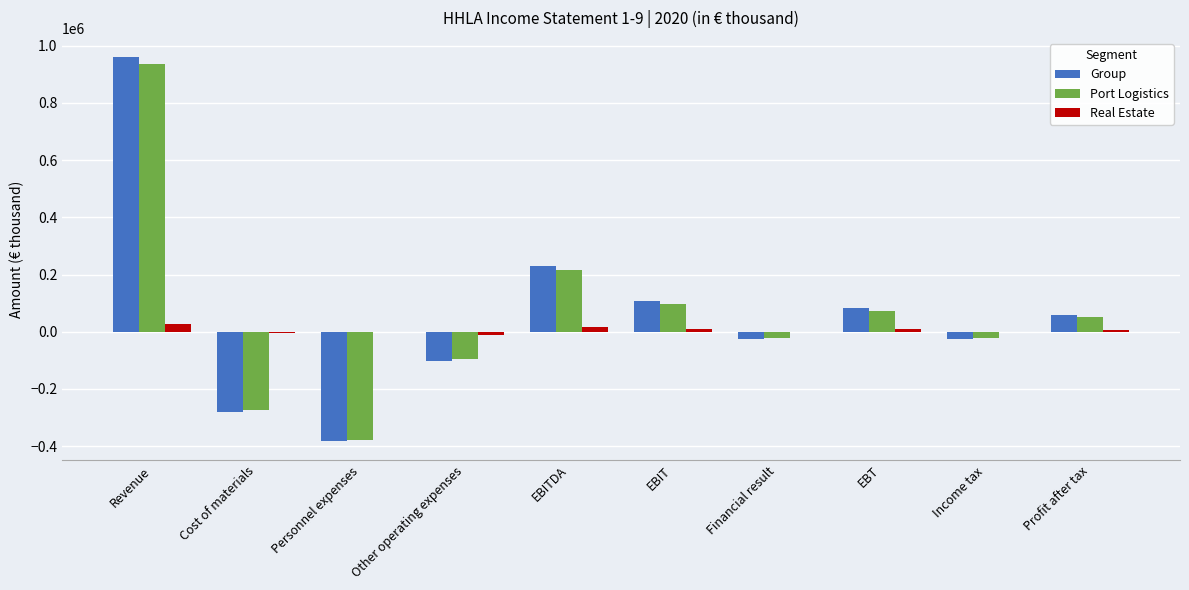

Which category has the highest value in the Port Logistics series?

Revenue